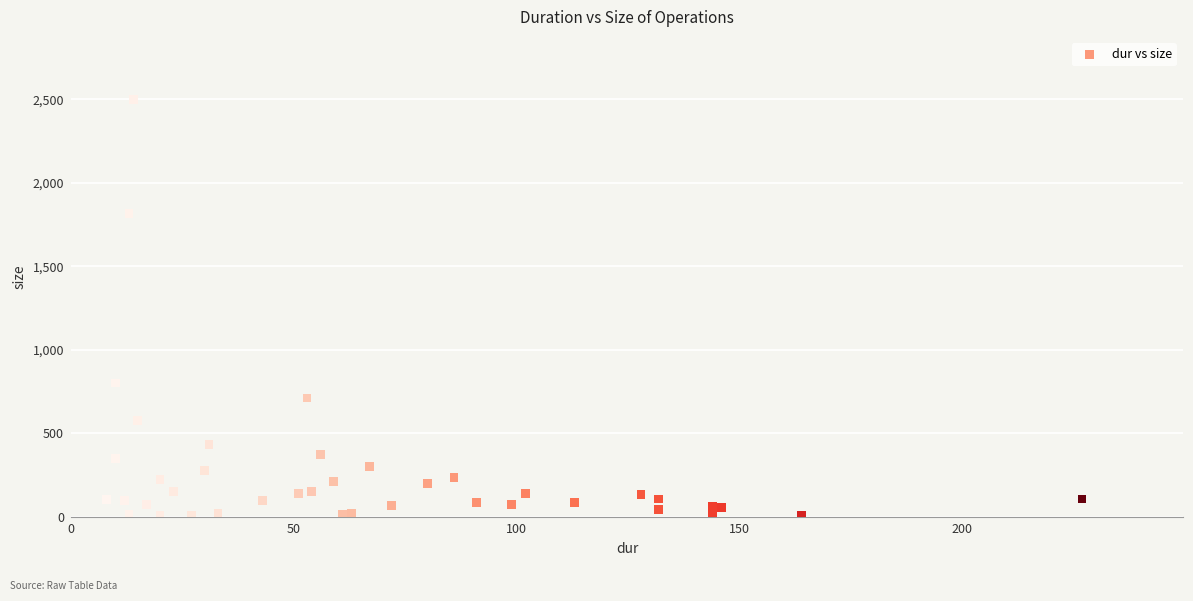

What Y value in the scatter plot is closest to 1252?

800